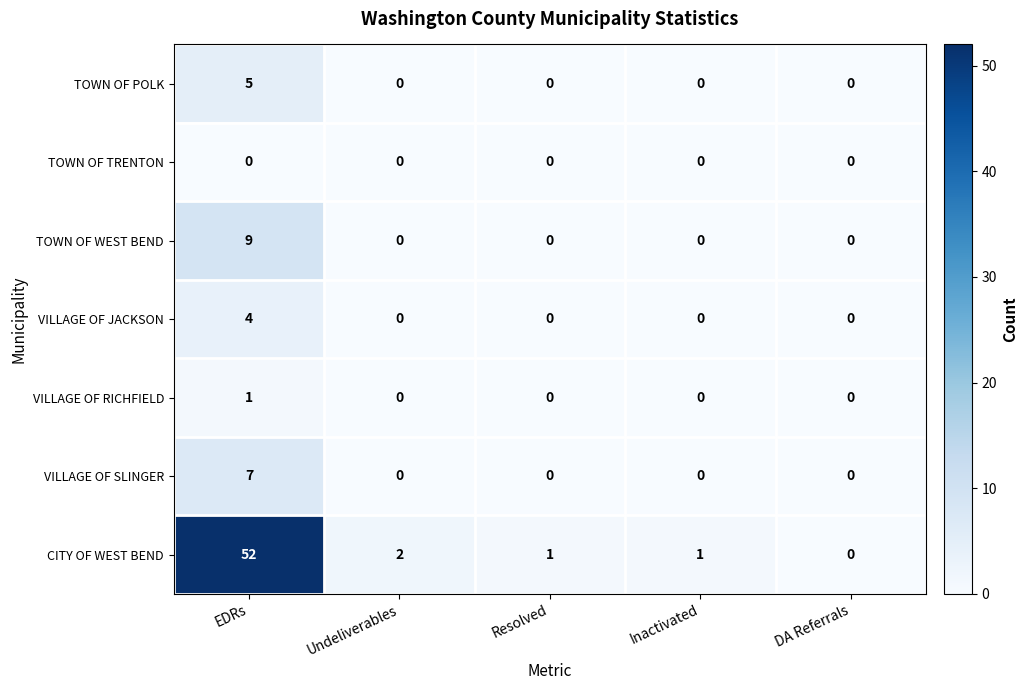

At which category is the sum across all series the highest?

EDRs